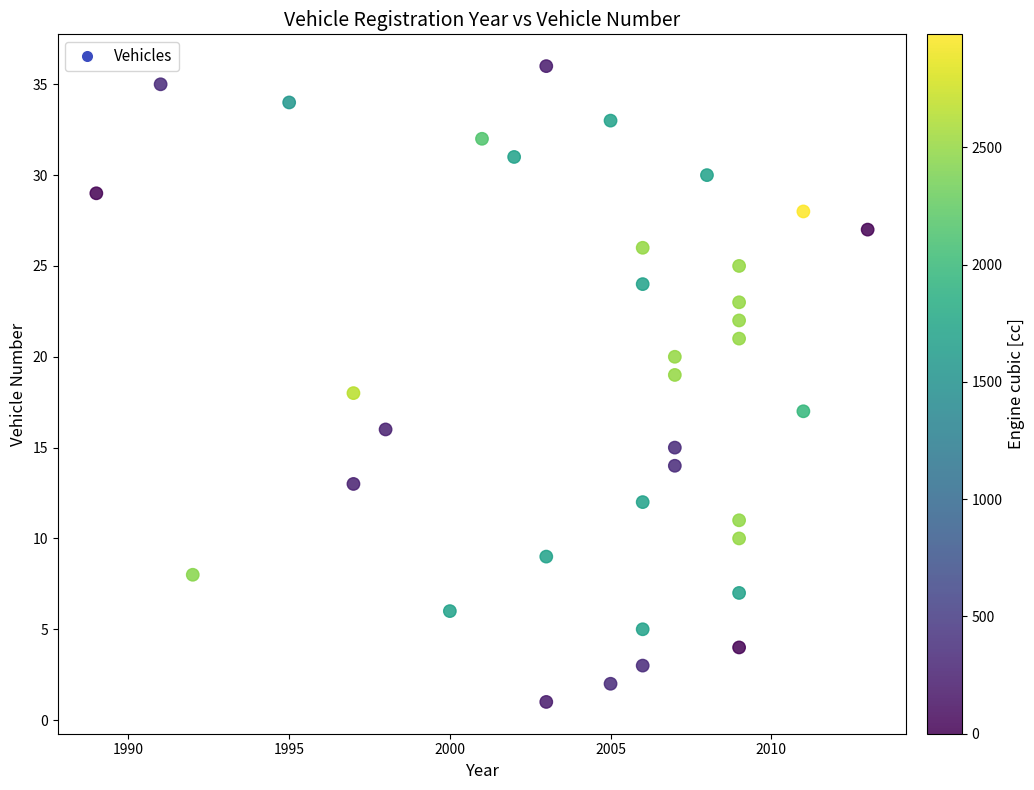

What is the range of X values (max minus min)?

24